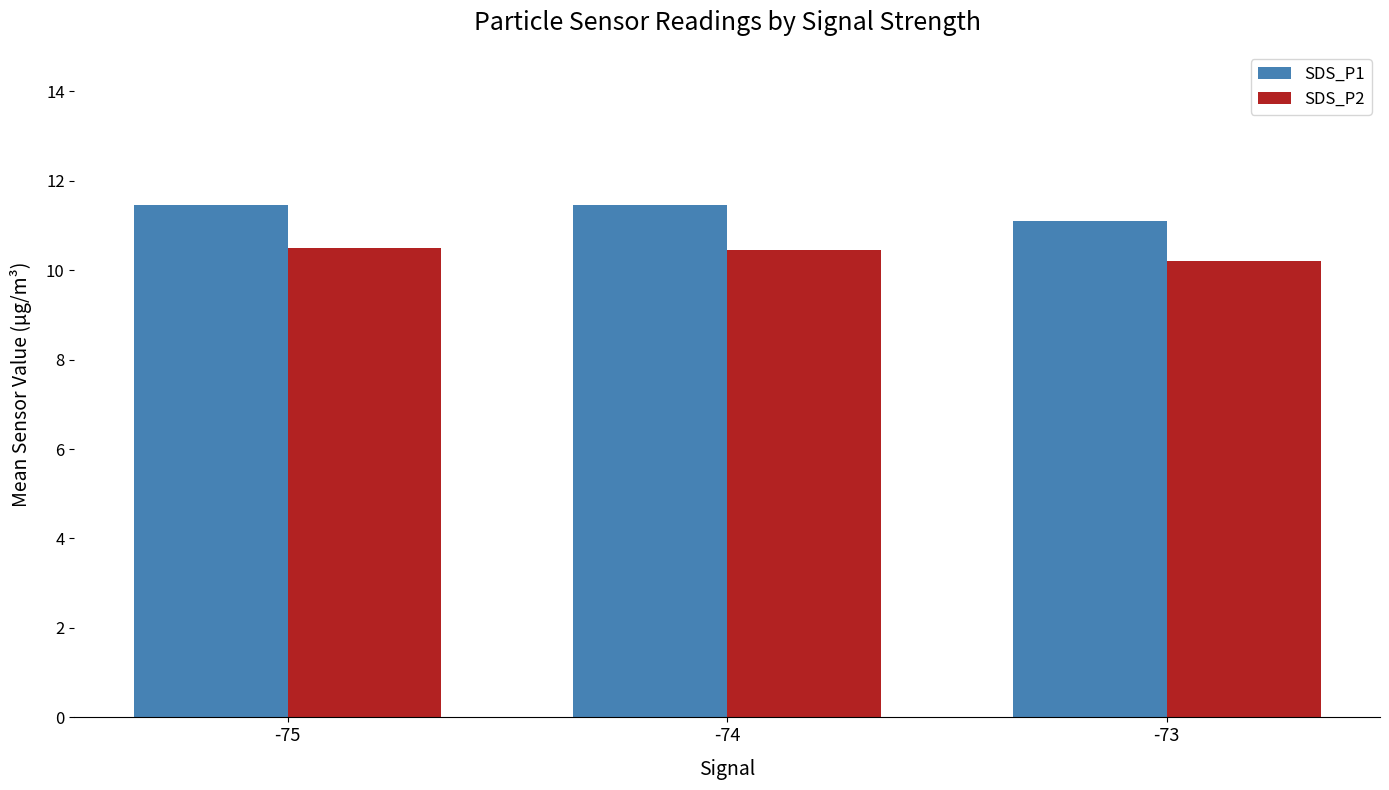

What is the difference between the highest and lowest values at -73?

0.9